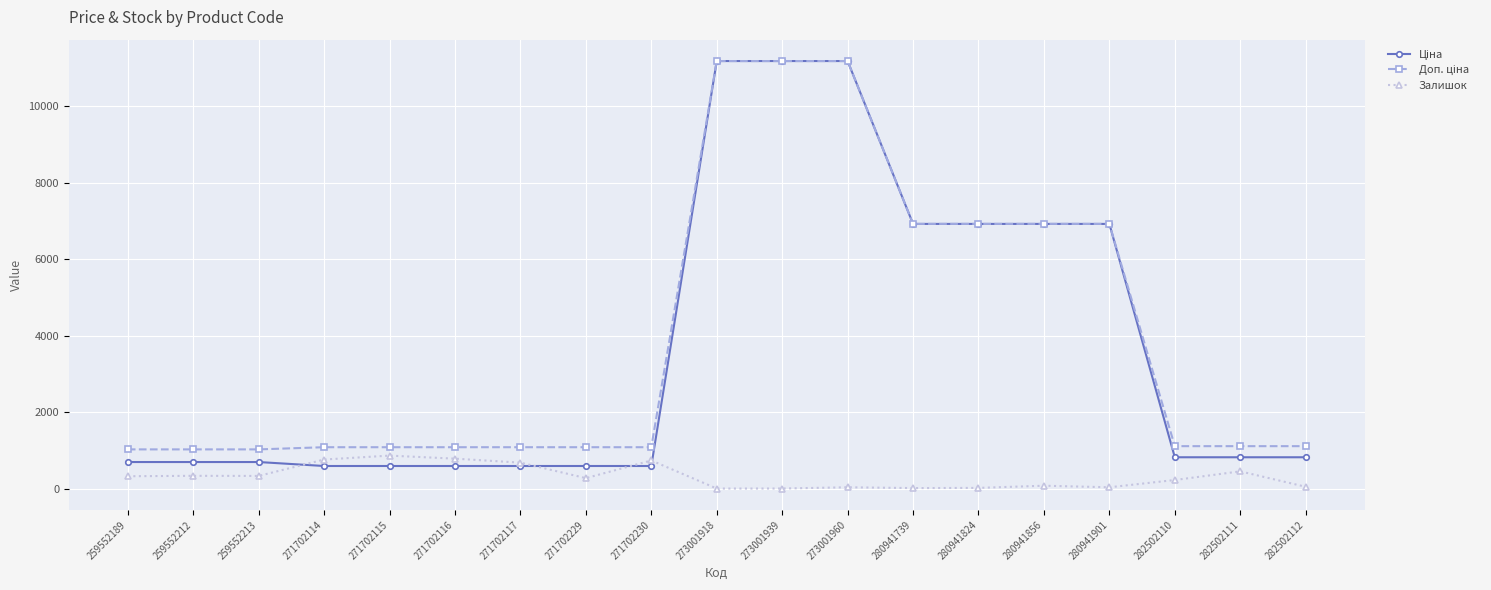

At how many categories does at least one series exceed 7654?

3